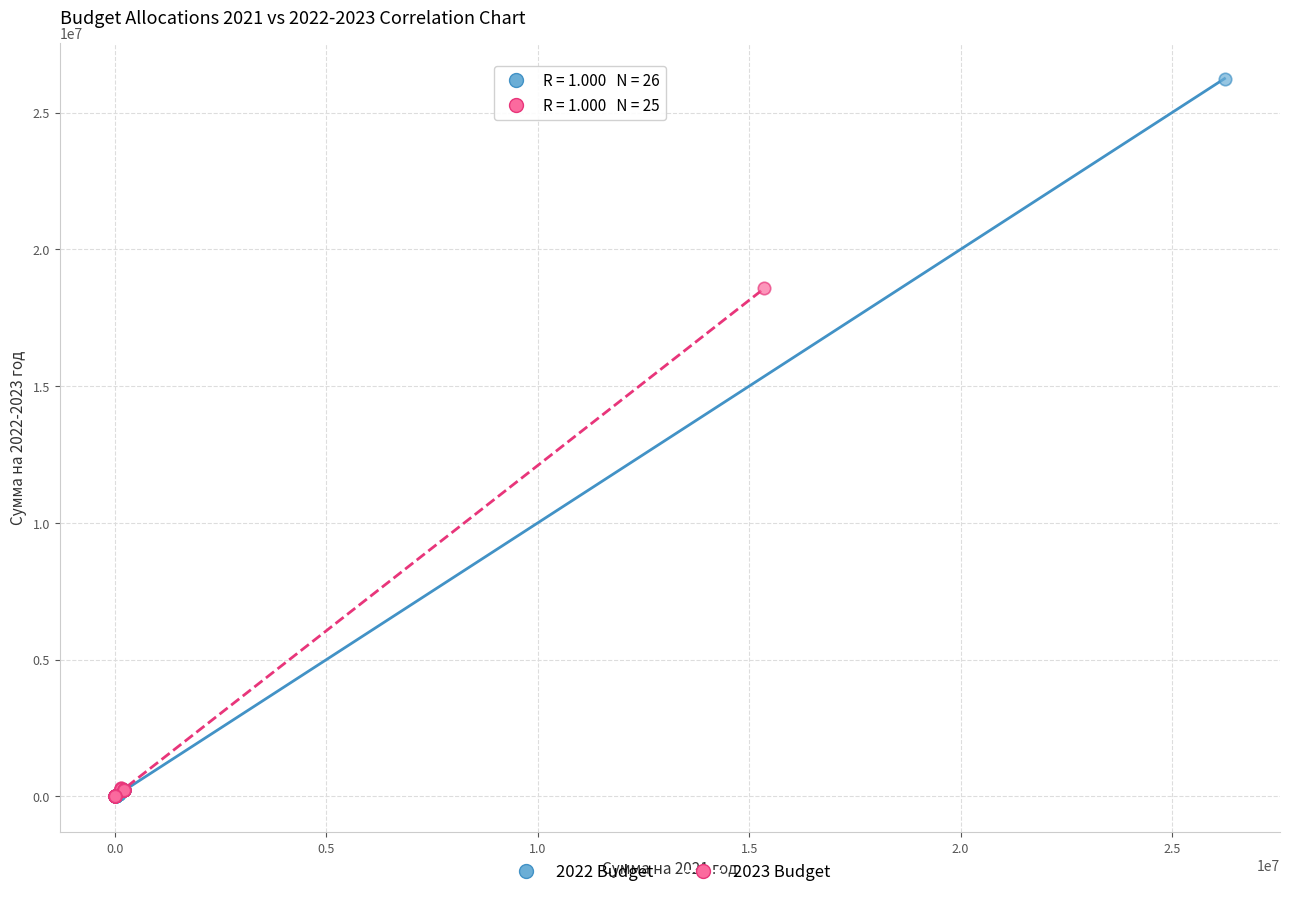

Which series reaches the maximum Y coordinate?

2022 Budget